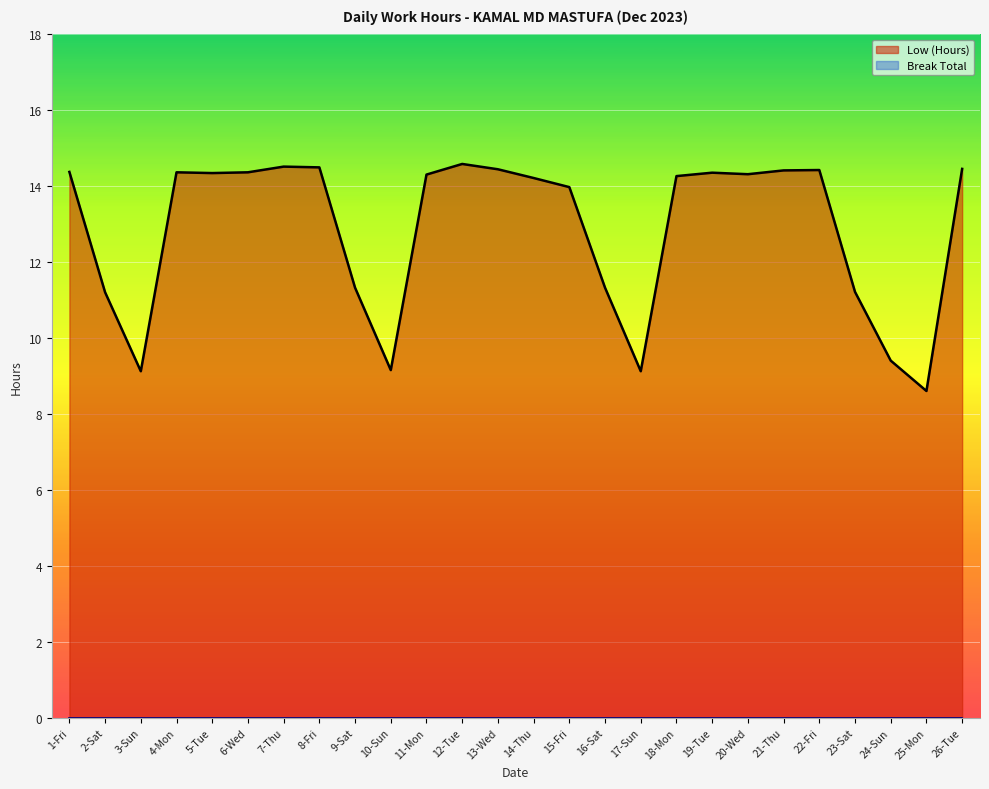

At which label is the value closest to 11?

2-Sat